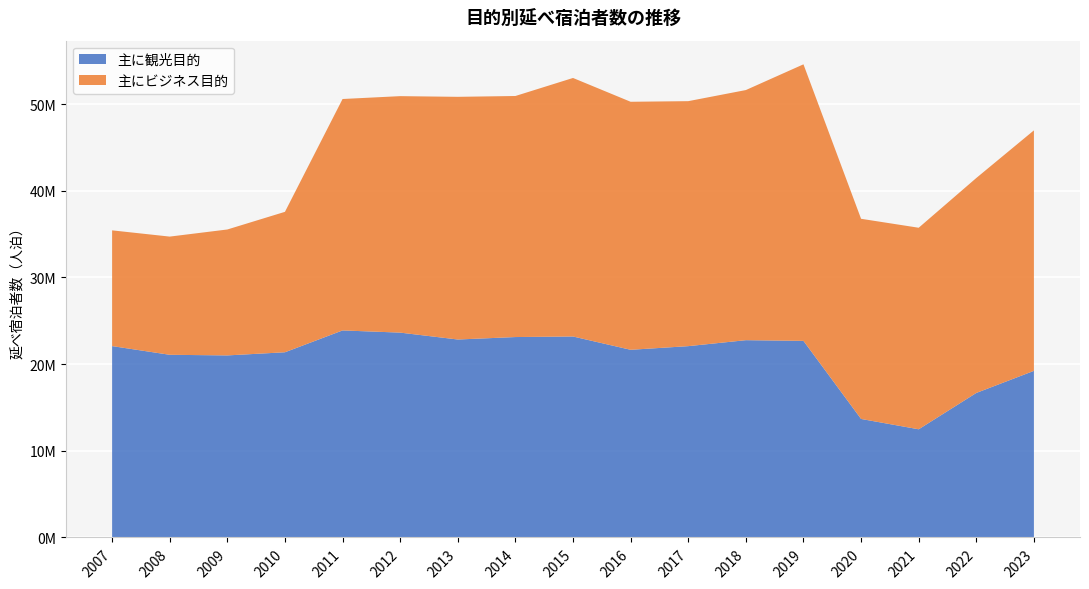

Reading left to right, list all the values displayed in this chart.

主に観光目的: 22074550	21071400	20999570	21362890	23881680	23629270	22834550	23118150	23182680	21648070	22068030	22757260	22677340	13671360	12478600	16670350	19217550
主にビジネス目的: 13350180	13633940	14525700	16199040	26695540	27277810	27993660	27805430	29820870	28609610	28260210	28851400	31900160	23087880	23247350	24793600	27741490